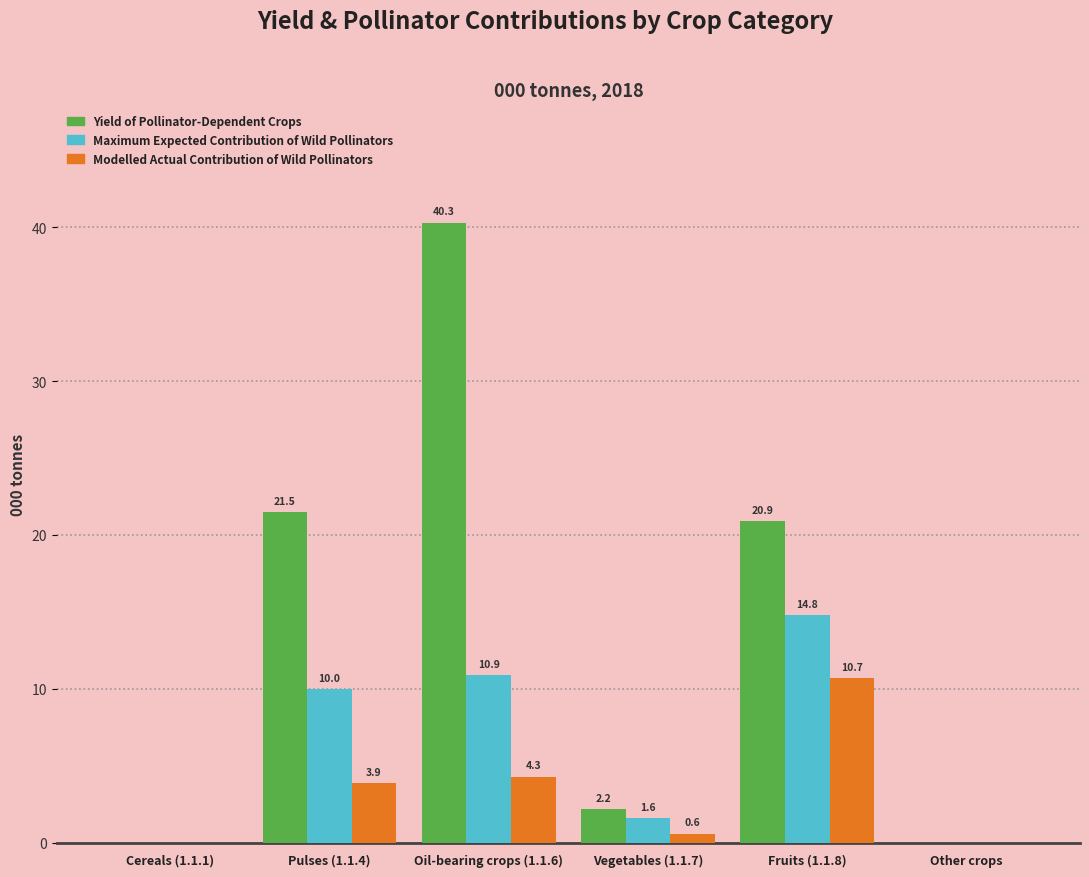

Reading right to left, what are all the values shown in this chart?

Yield of Pollinator-Dependent Crops: Other crops=0.0	Fruits (1.1.8)=20.9	Vegetables (1.1.7)=2.2	Oil-bearing crops (1.1.6)=40.3	Pulses (1.1.4)=21.5	Cereals (1.1.1)=0.0
Maximum Expected Contribution of Wild Pollinators: Other crops=0.0	Fruits (1.1.8)=14.8	Vegetables (1.1.7)=1.6	Oil-bearing crops (1.1.6)=10.9	Pulses (1.1.4)=10.0	Cereals (1.1.1)=0.0
Modelled Actual Contribution of Wild Pollinators: Other crops=0.0	Fruits (1.1.8)=10.7	Vegetables (1.1.7)=0.6	Oil-bearing crops (1.1.6)=4.3	Pulses (1.1.4)=3.9	Cereals (1.1.1)=0.0